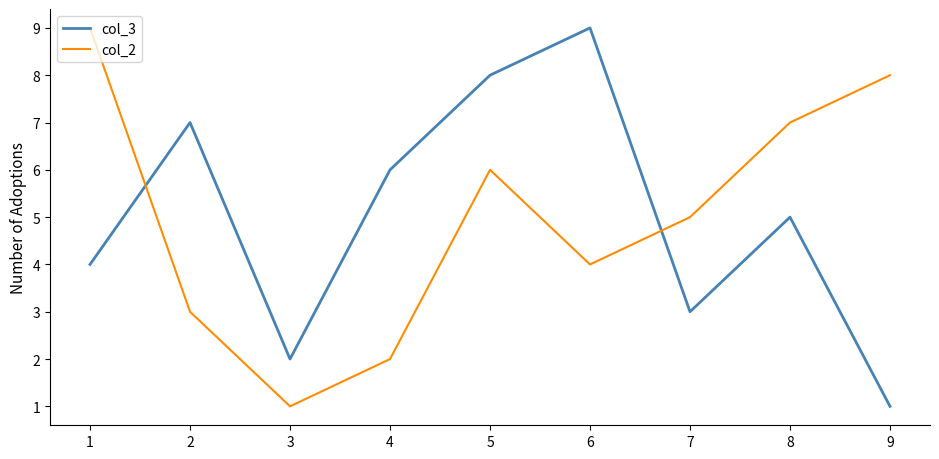

At 7, list the series in order from smallest to largest.

col_3, col_2